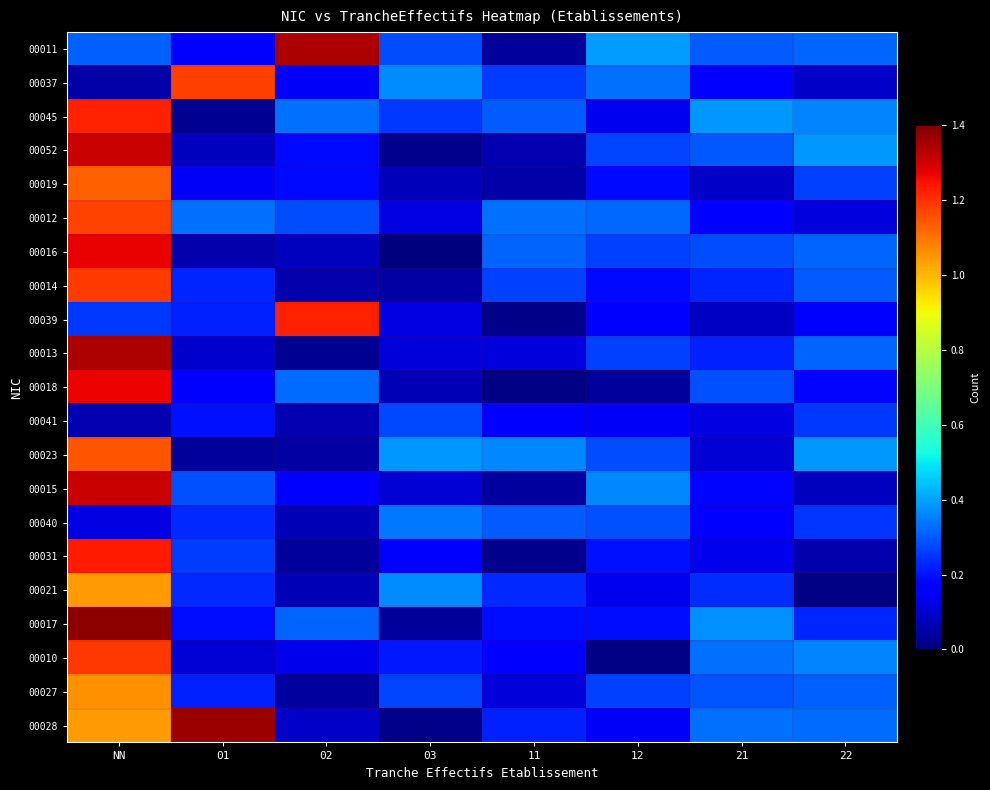

Rank the series at 02 from lowest to highest value.

00013, 00031, 00027, 00023, 00014, 00041, 00021, 00040, 00016, 00028, 00010, 00037, 00015, 00052, 00019, 00012, 00017, 00018, 00045, 00039, 00011